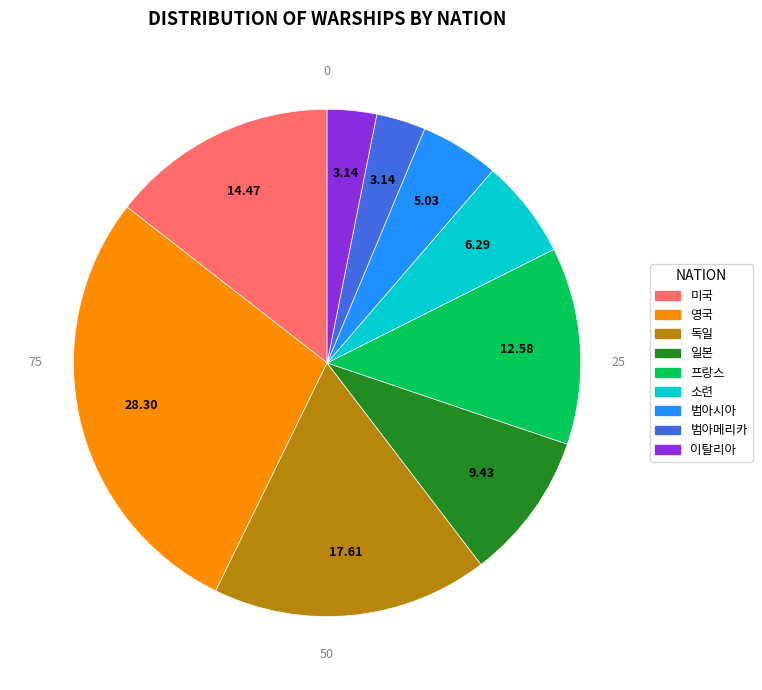

Does 미국 account for over 50% of the chart?

No